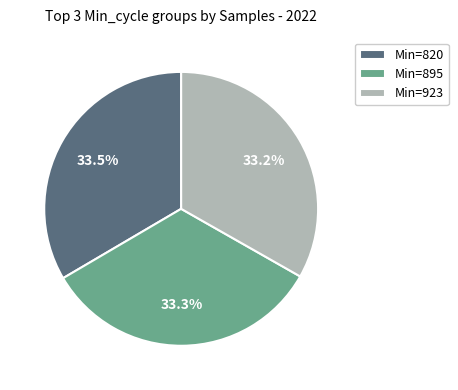

Approximately how many times larger is the value at Min=820 compared to Min=923?

1.0